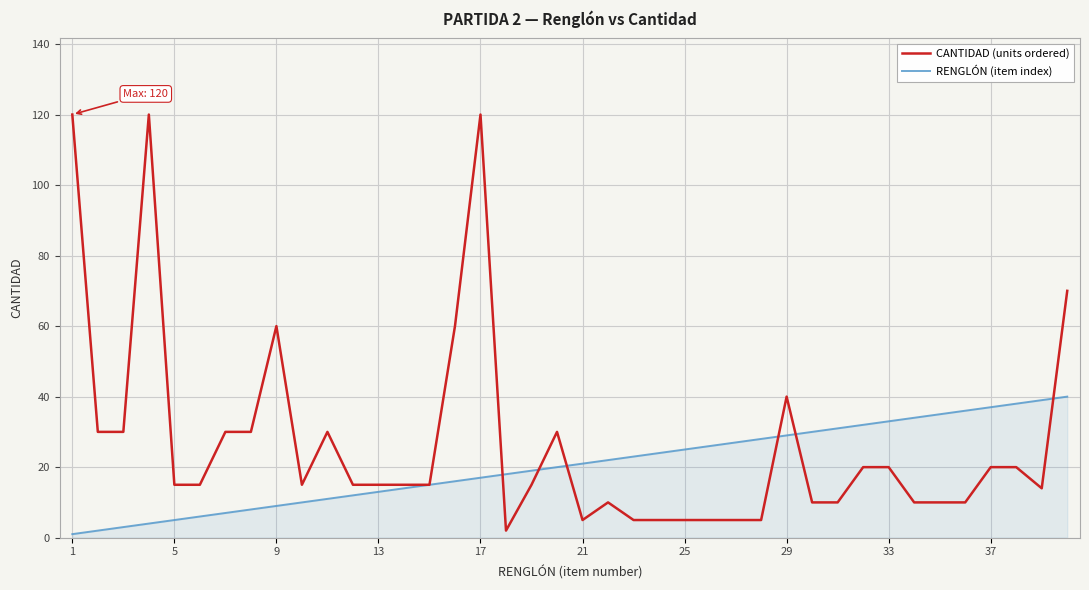

Rank the series by their average value, from highest to lowest.

CANTIDAD (units ordered), RENGLÓN (item index)